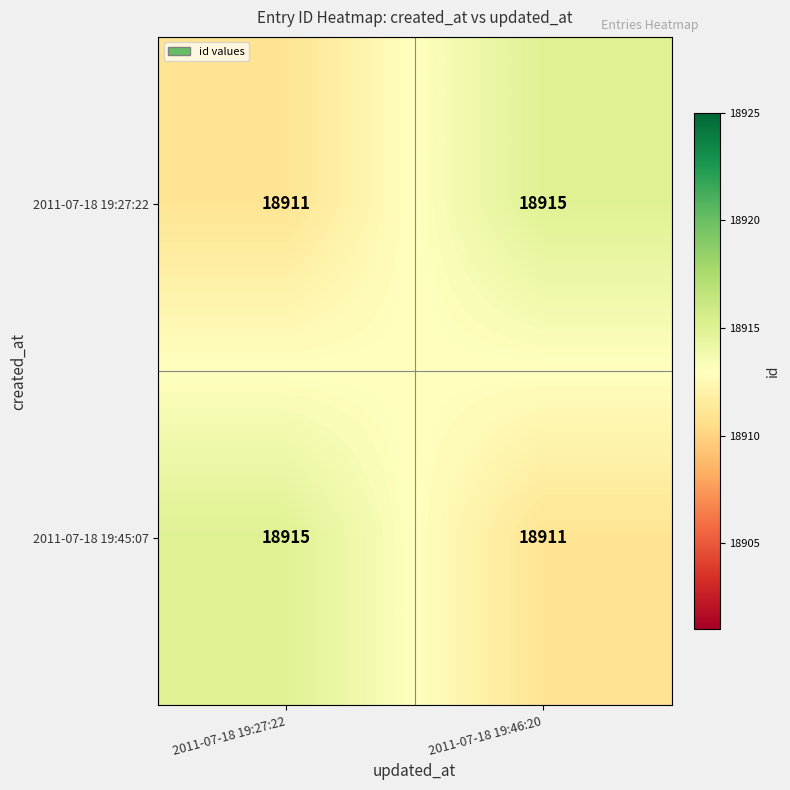

What is the difference between the 2011-07-18 19:45:07 values at 2011-07-18 19:46:20 and 2011-07-18 19:27:22?

4